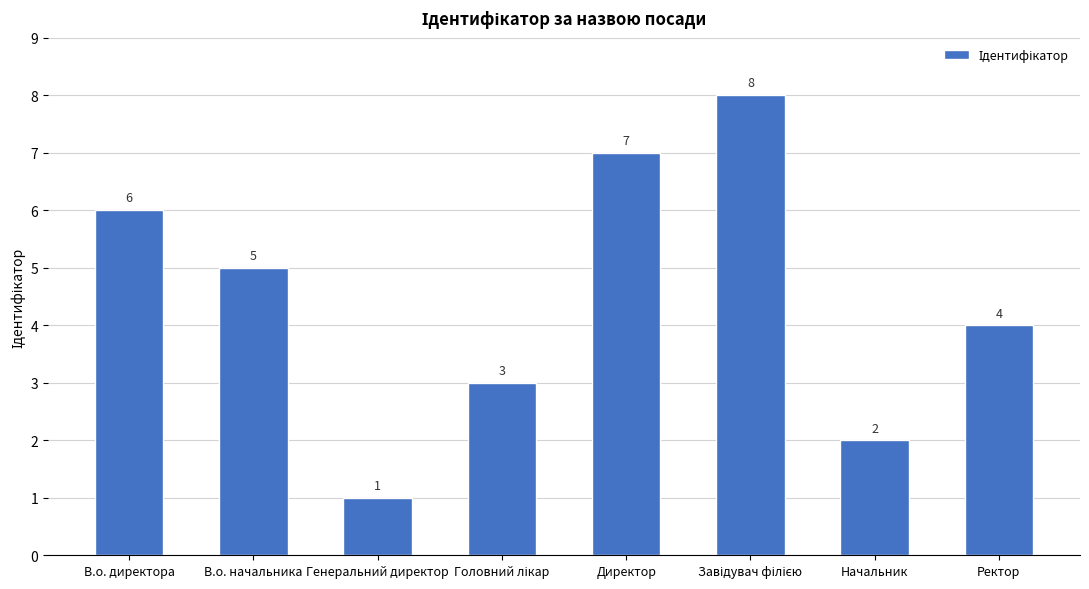

Where is the data nearest to the value 4?

Ректор